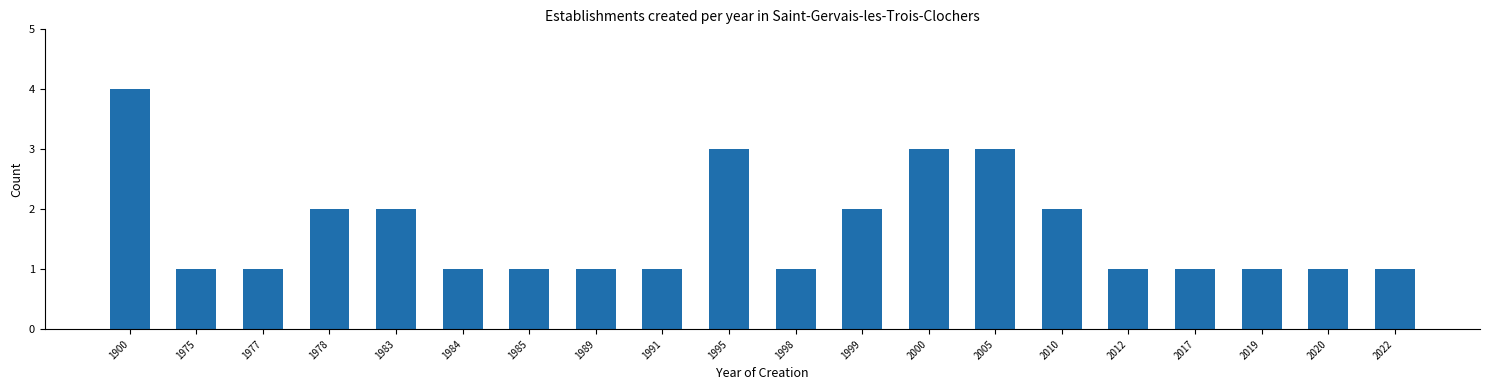

Reading left to right, list all the values displayed in this chart.

1900=4	1975=1	1977=1	1978=2	1983=2	1984=1	1985=1	1989=1	1991=1	1995=3	1998=1	1999=2	2000=3	2005=3	2010=2	2012=1	2017=1	2019=1	2020=1	2022=1